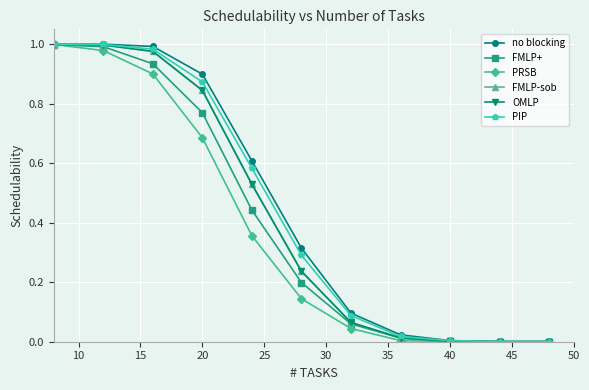

Does the chart have visible grid lines?

Yes